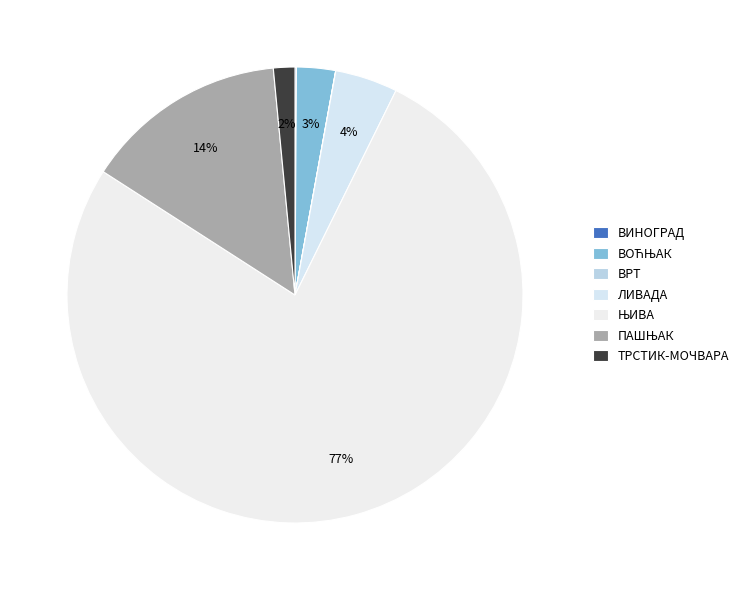

What is the majority slice?

ЊИВА